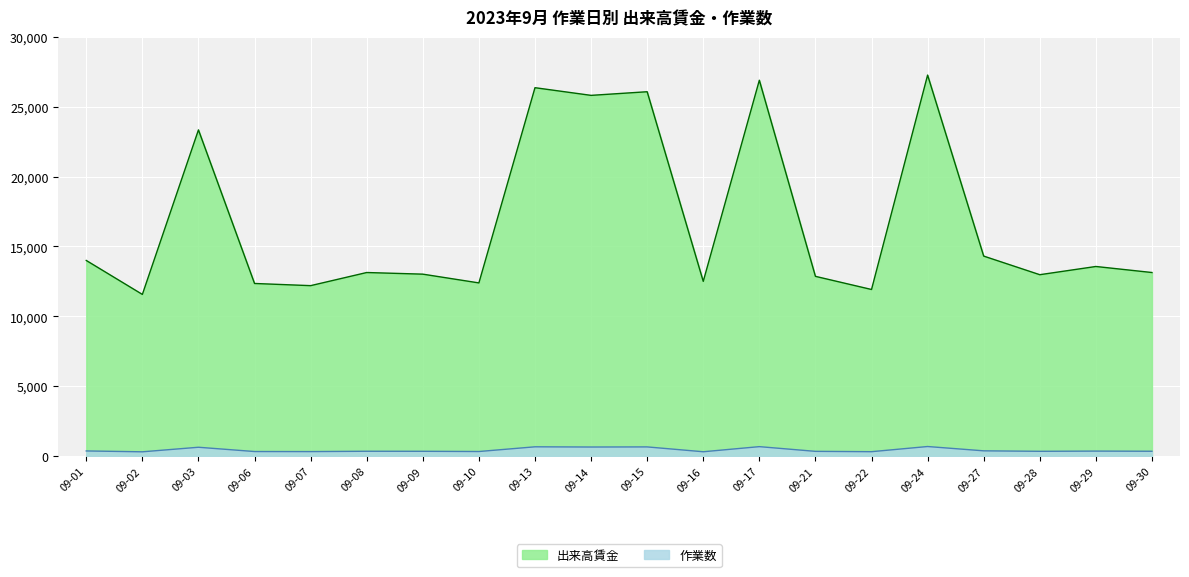

True or false: 出来高賃金 and 作業数 intersect in this chart.

False